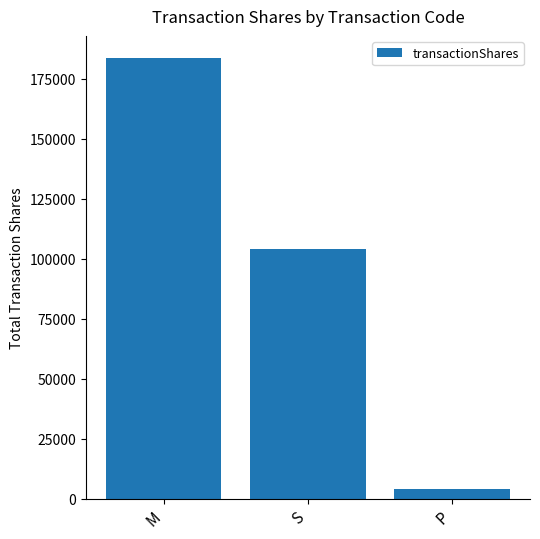

List the labels in order of value, largest first.

M, S, P